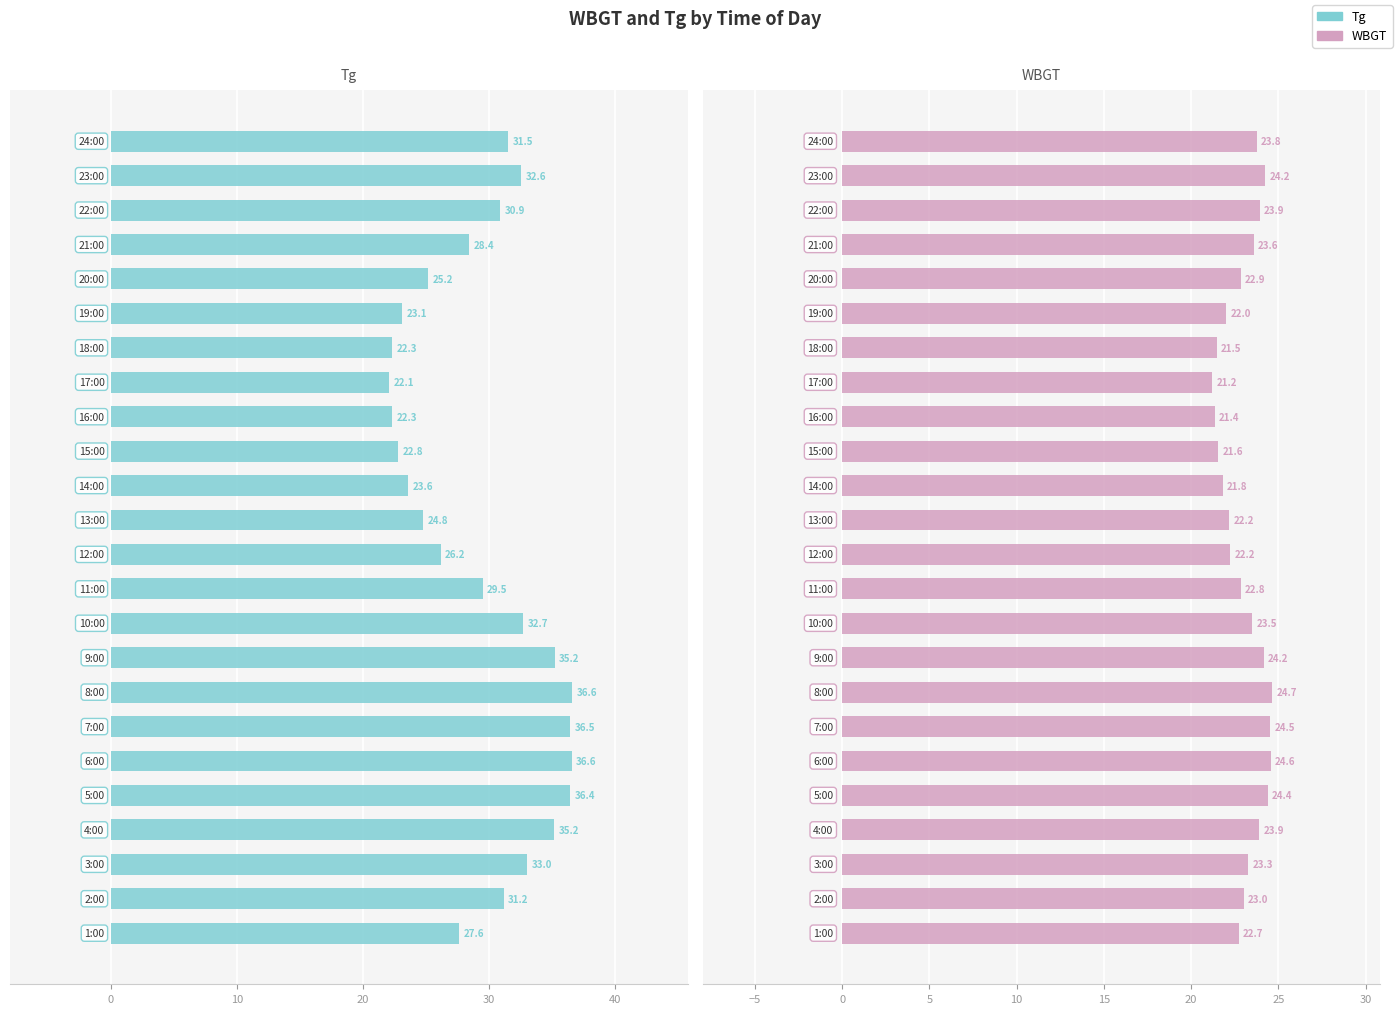

What is the difference between the maximum and second lowest values in the Tg series?

14.3